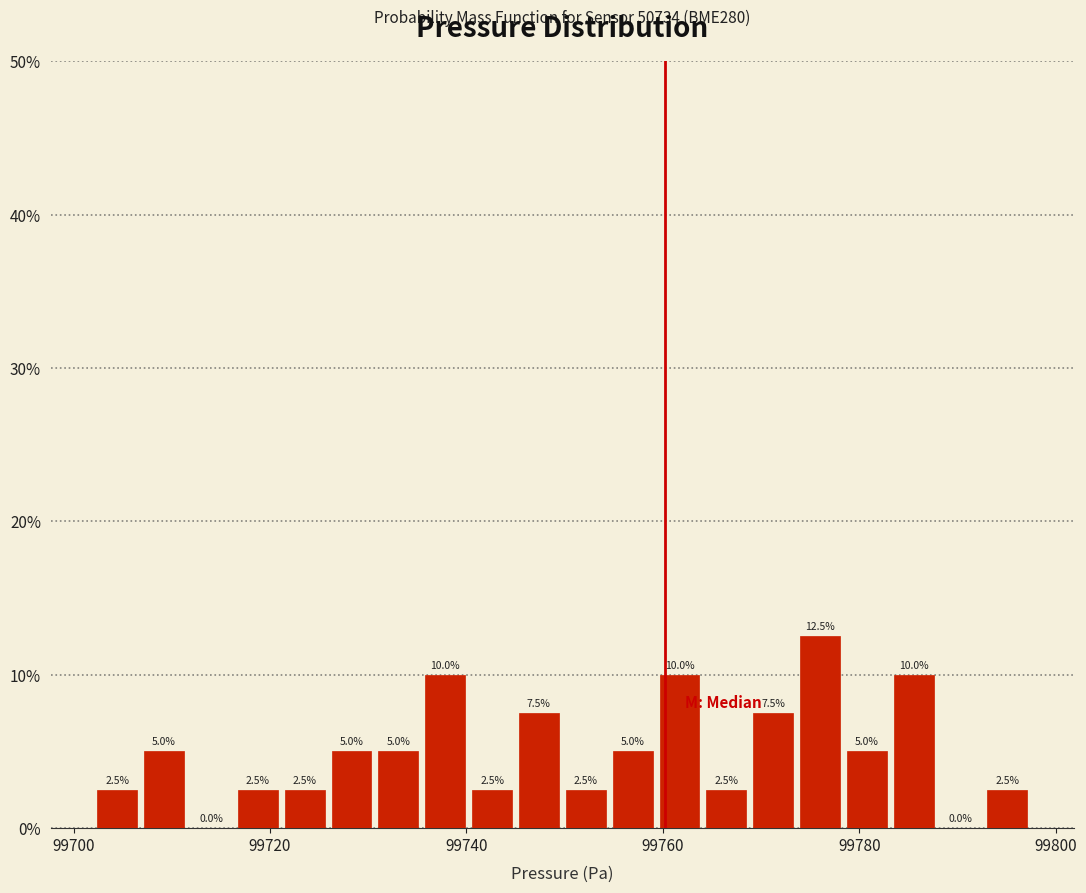

Around what value on the x-axis is the tallest bar? Give the approximate position of its centre, as read against the axis.

99776